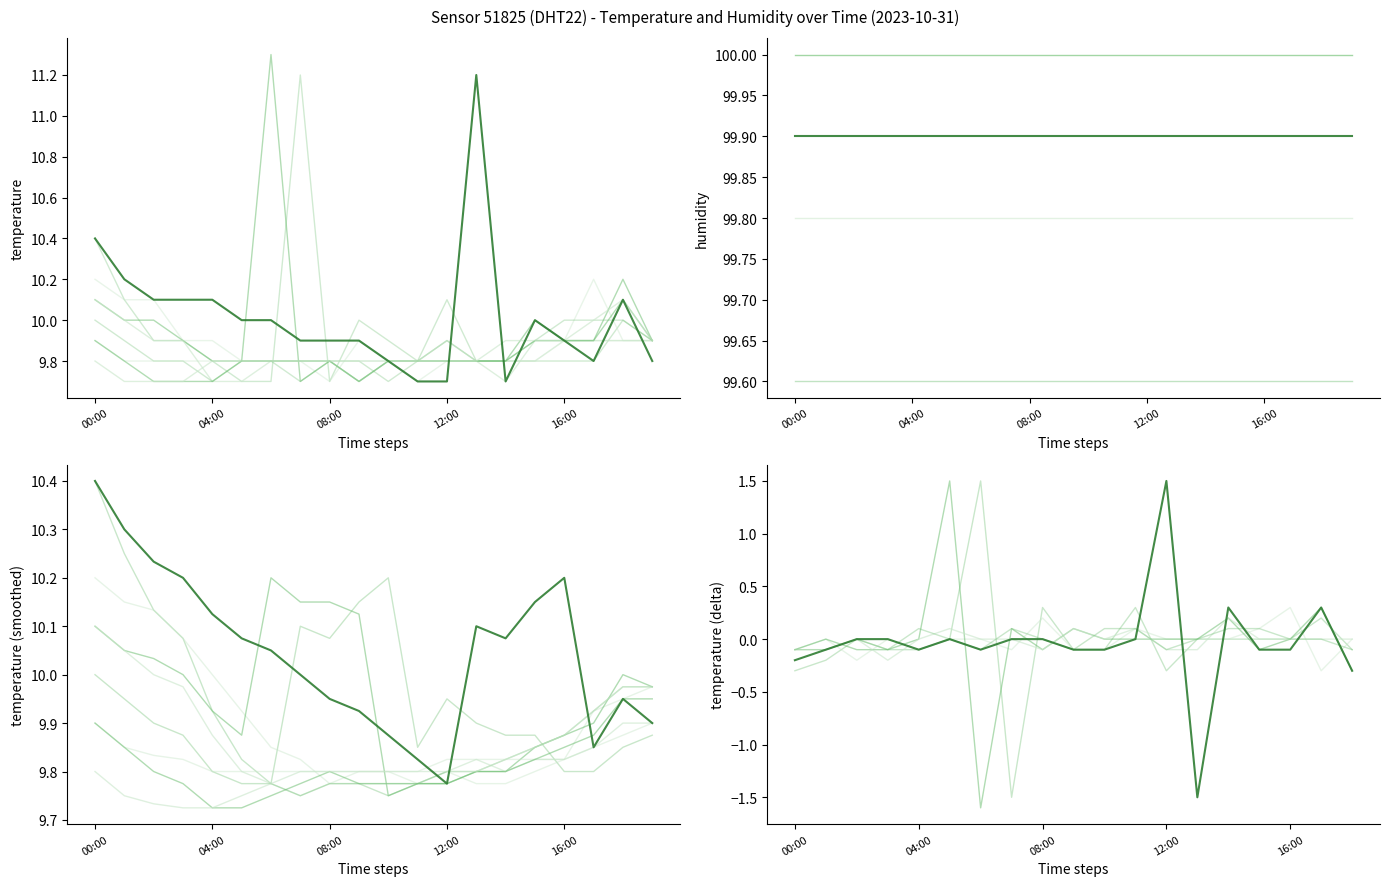

What position from the left is 15?

16